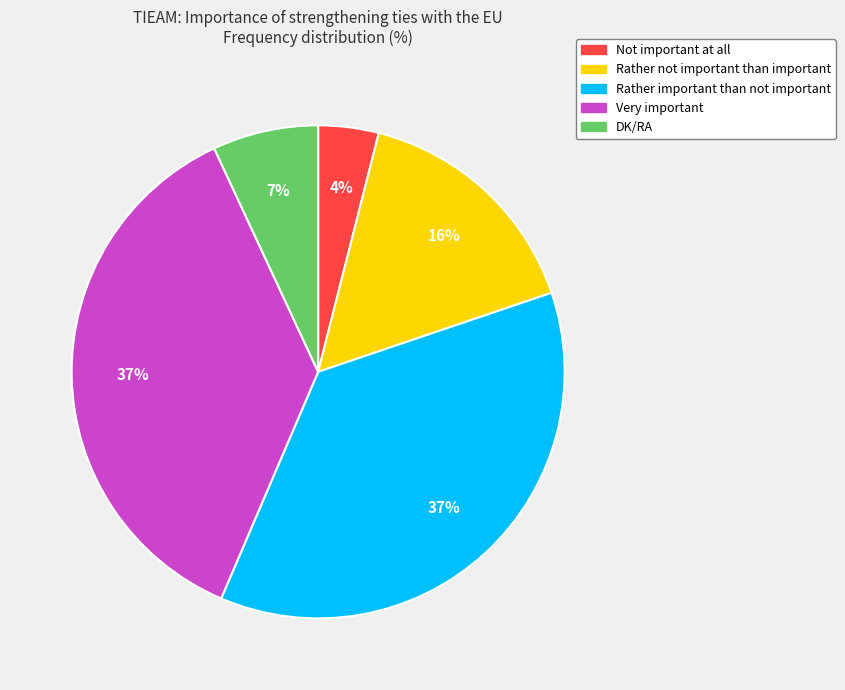

Does Very important account for over 50% of the chart?

No